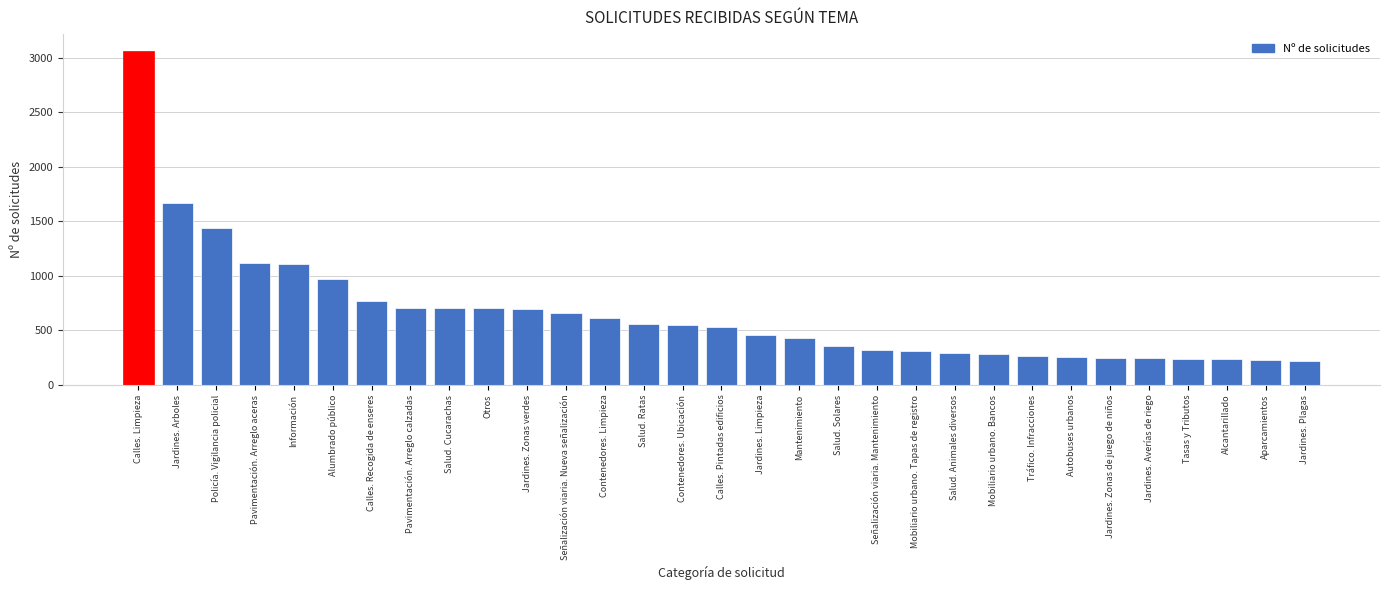

What is the sum of all values?

20199